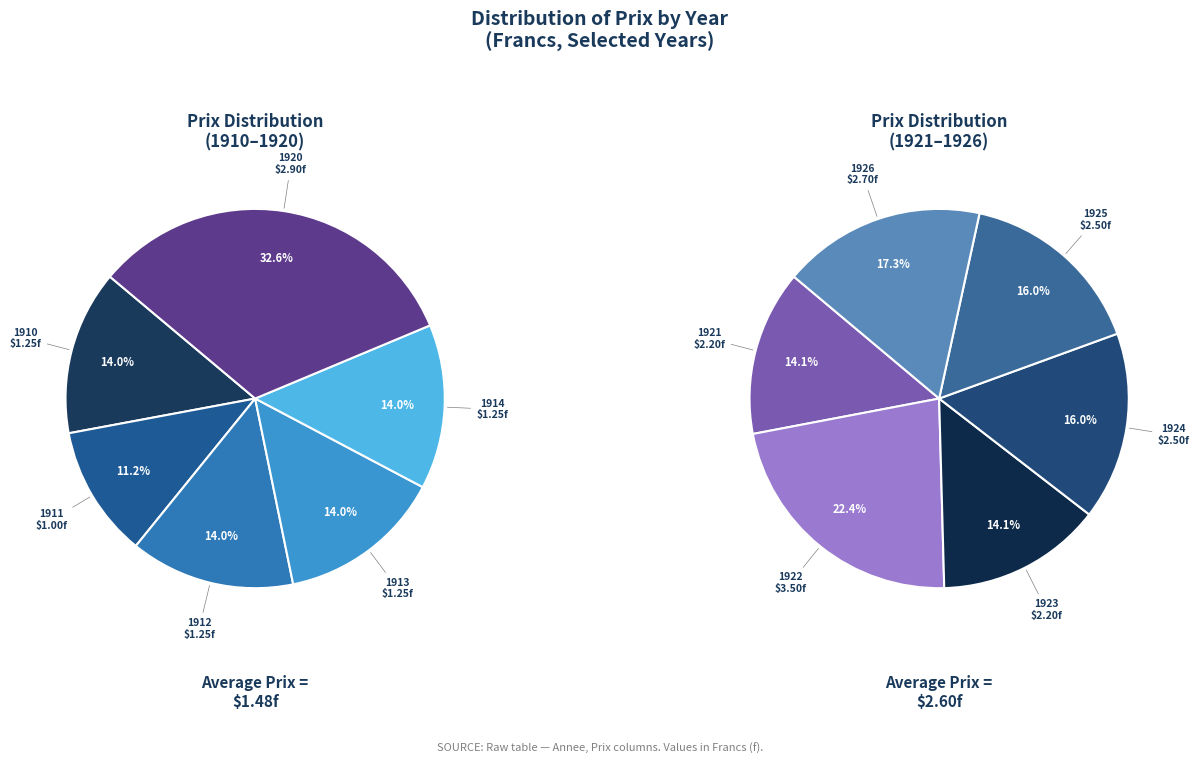

What is the change in value from 1923 to 1926?

+0.5